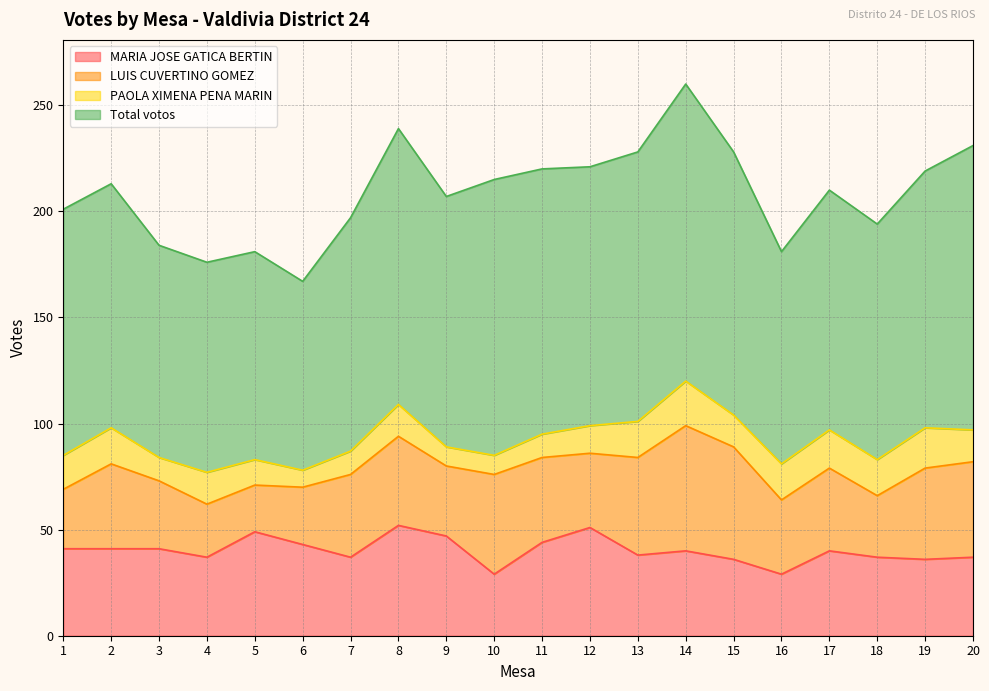

What is the difference between the second highest and minimum values in the MARIA JOSE GATICA BERTIN series?

22